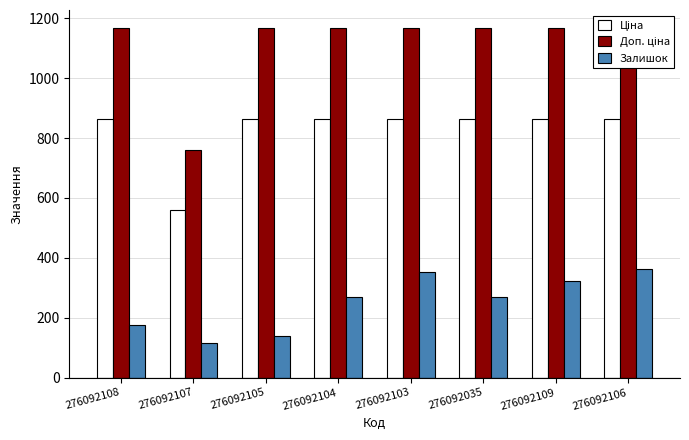

Where is Доп. ціна nearest to the value 964?

276092107